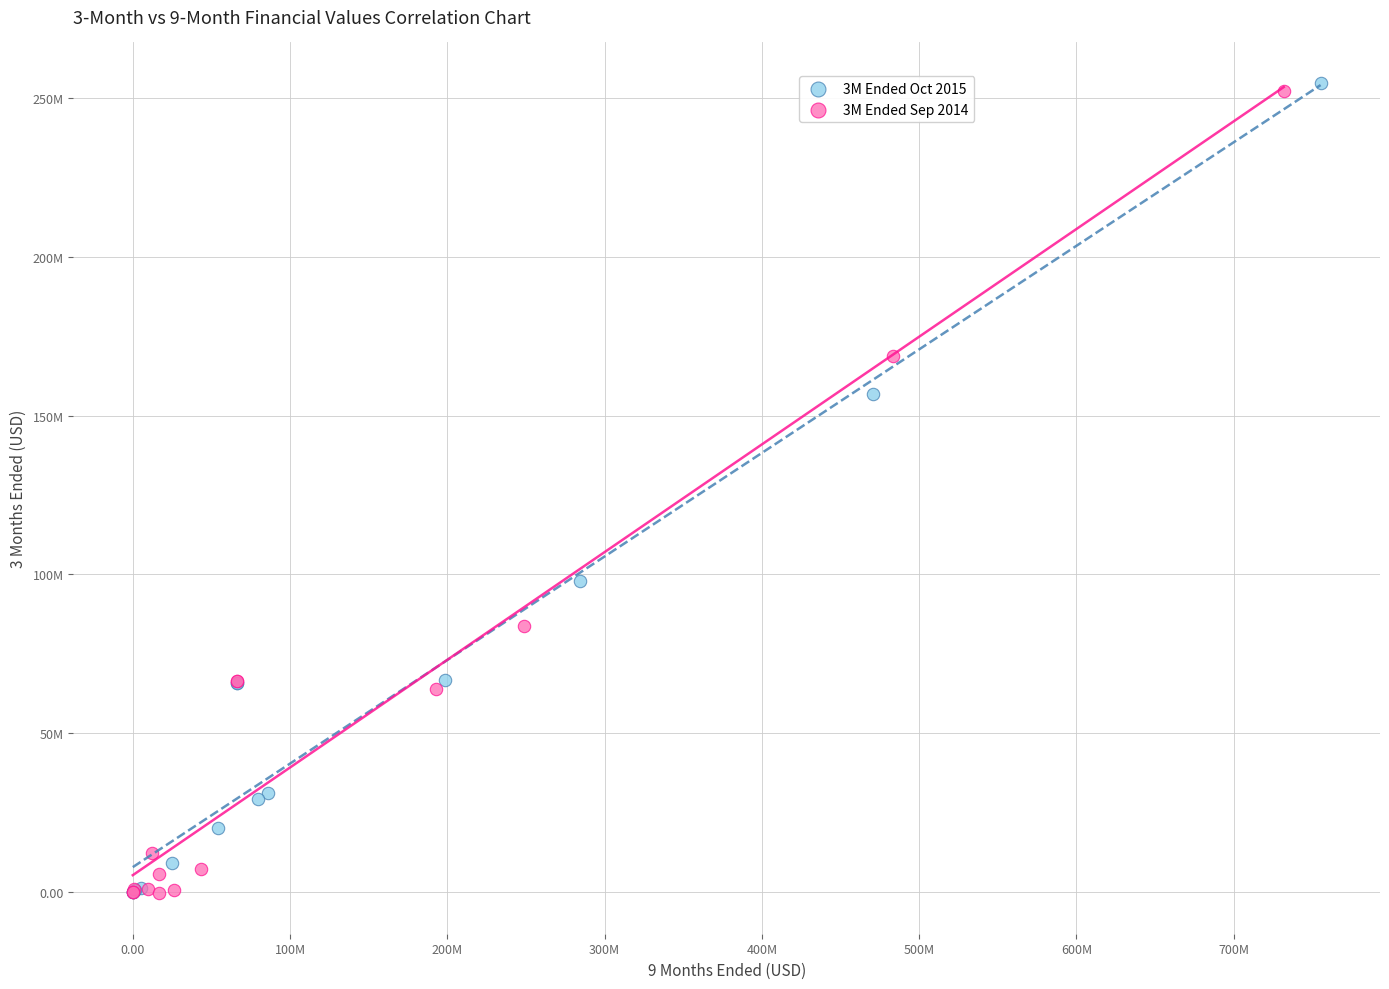

Which series contains the highest Y value?

3M Ended Oct 2015